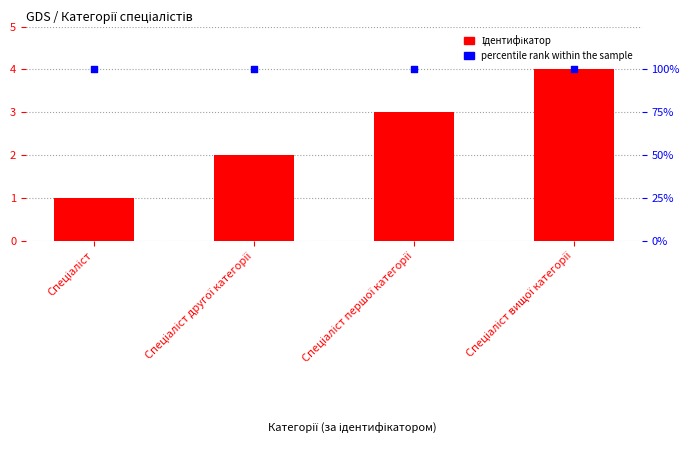

At how many categories does at least one series exceed 52?

4